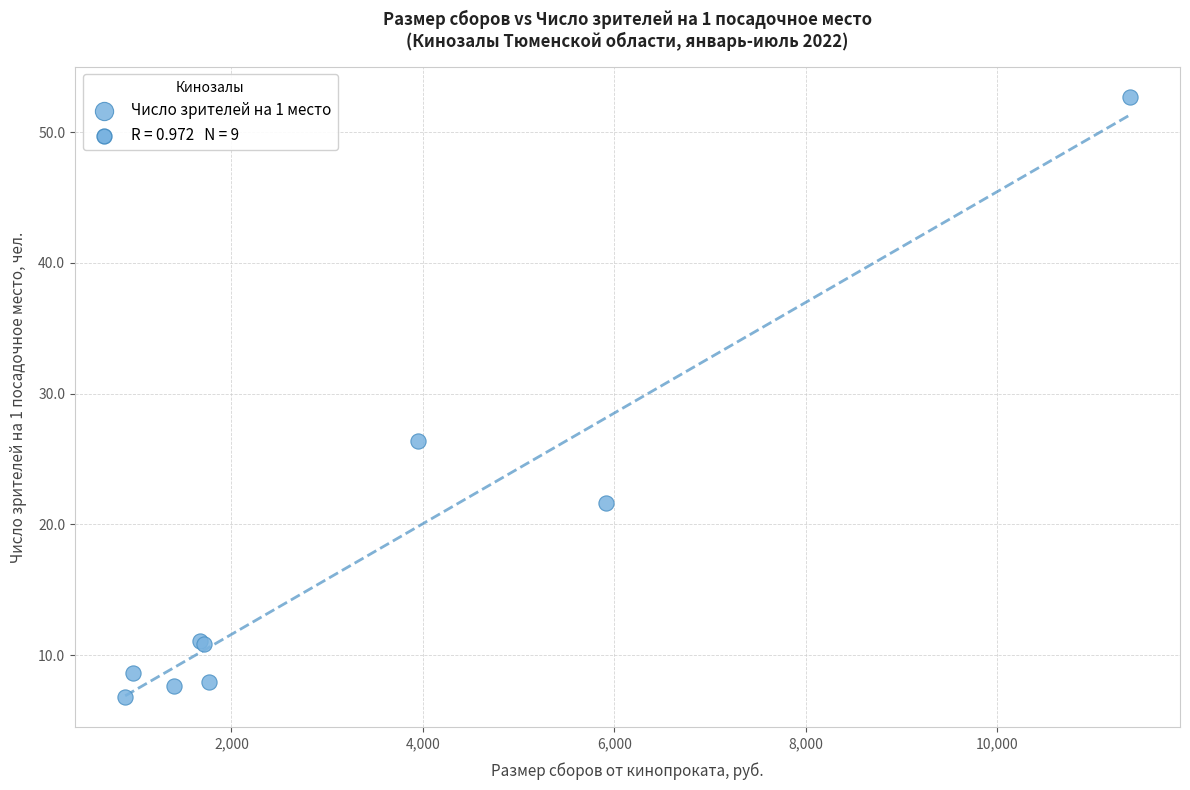

What Y value in the scatter plot is closest to 29?

26.4